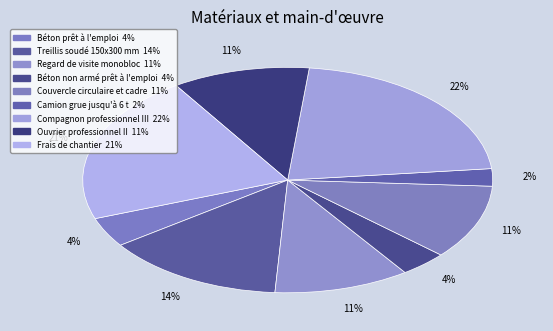

Is it true that Frais de chantier is 33% of the pie?

False